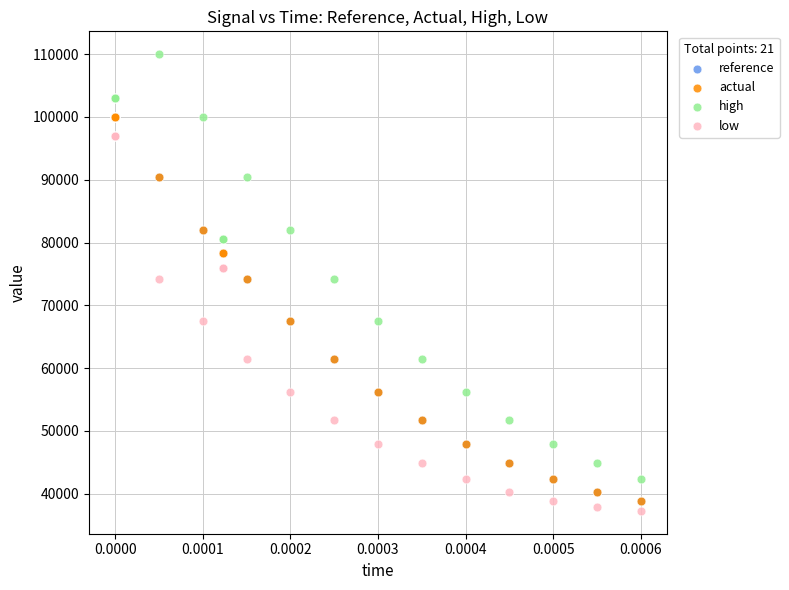

Which series reaches the minimum Y coordinate?

low